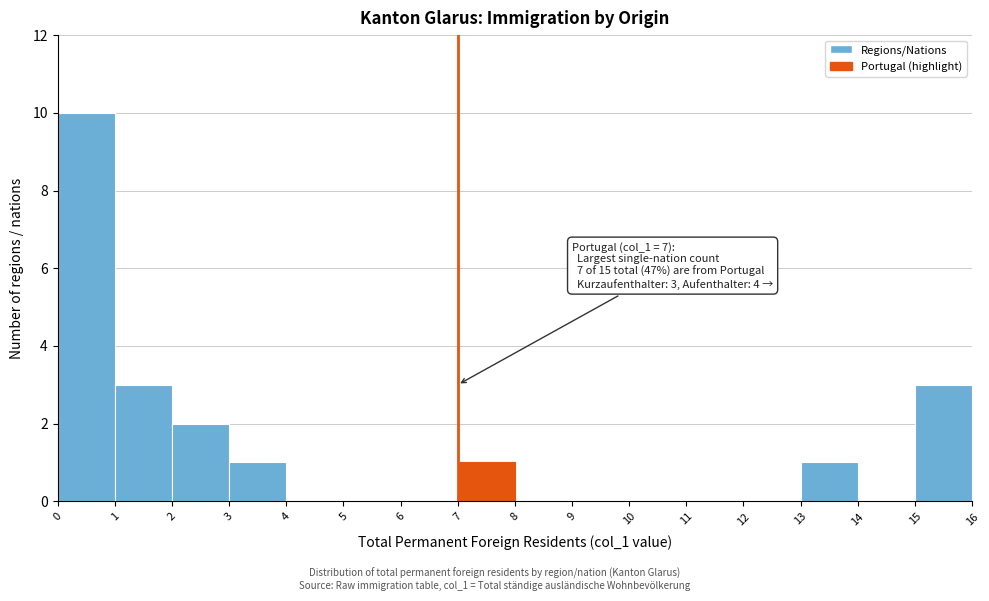

Which range on the x-axis has the tallest bar?

0 to 1